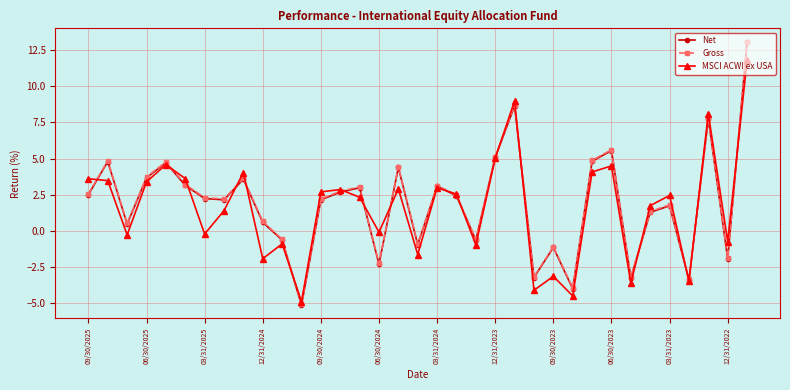

What is the sum of all Net values?

66.5